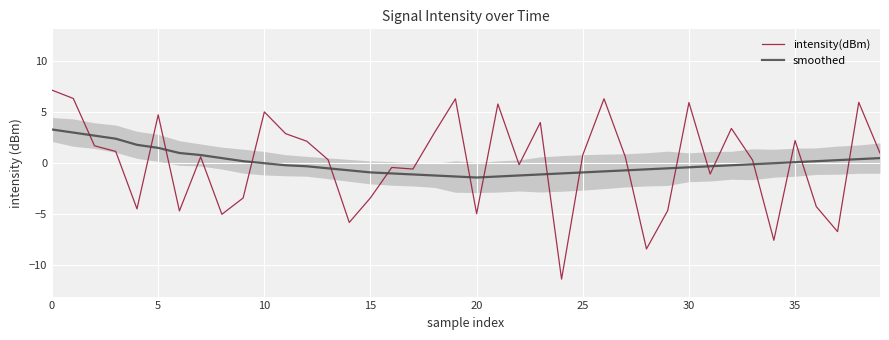

What is the spread (max minus min) of values at 20?

6.3